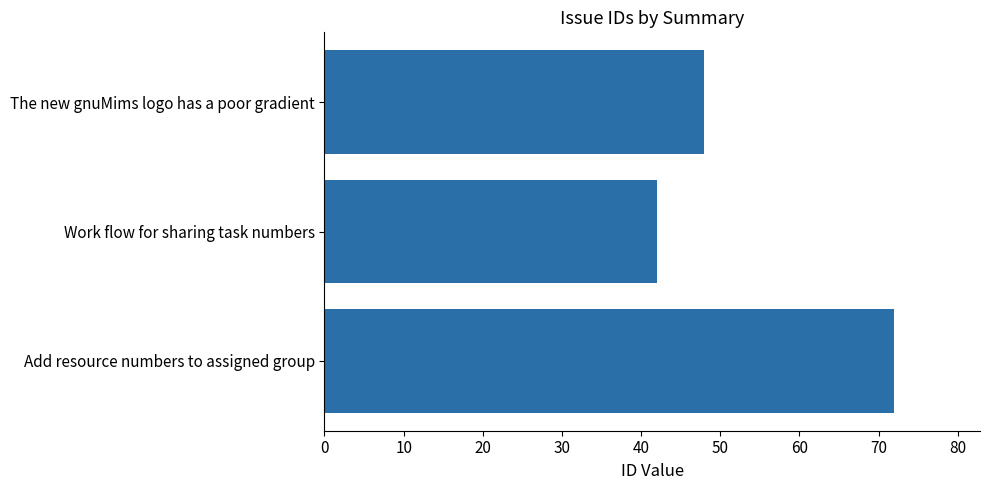

What is the change in value from Add resource numbers to assigned group to Work flow for sharing task numbers?

-30